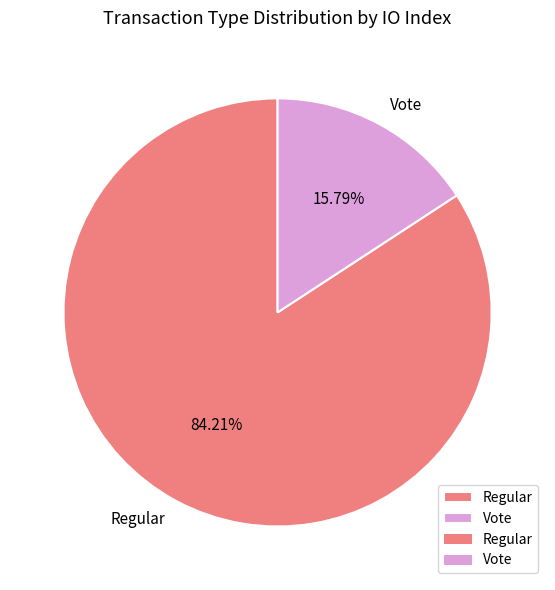

Is it true that Vote is 9% of the pie?

False